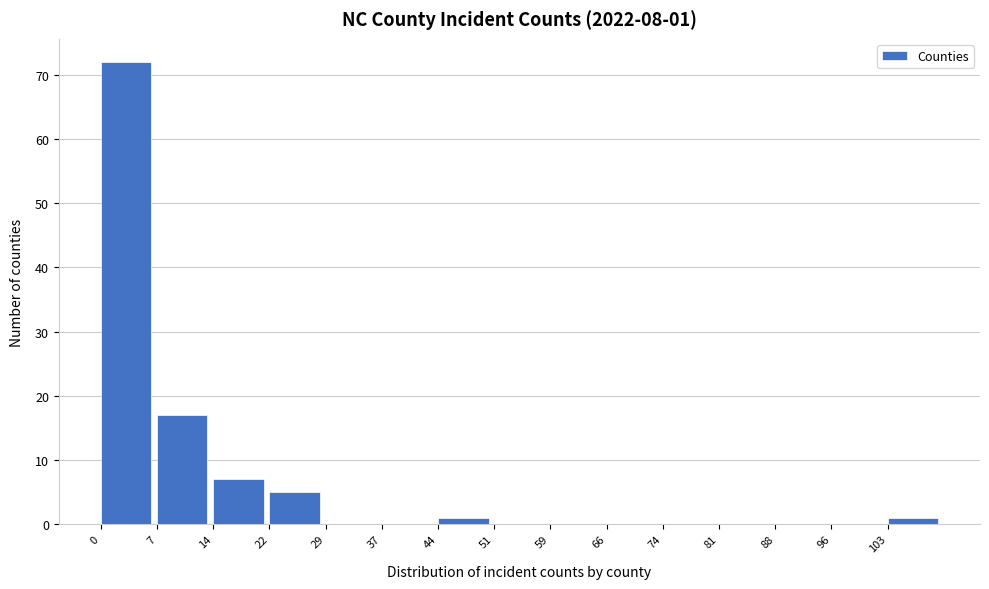

Which range on the x-axis has the tallest bar?

0.0 to 7.4